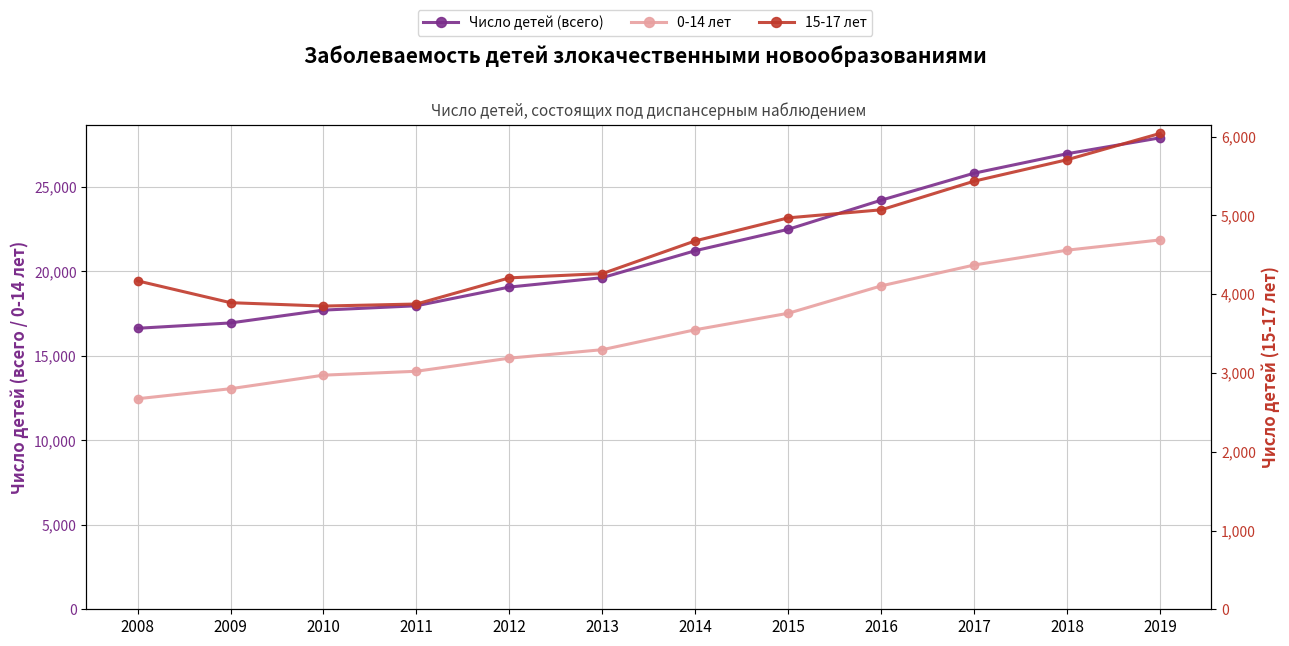

How many values in the 15-17 лет series are below 4677?

6